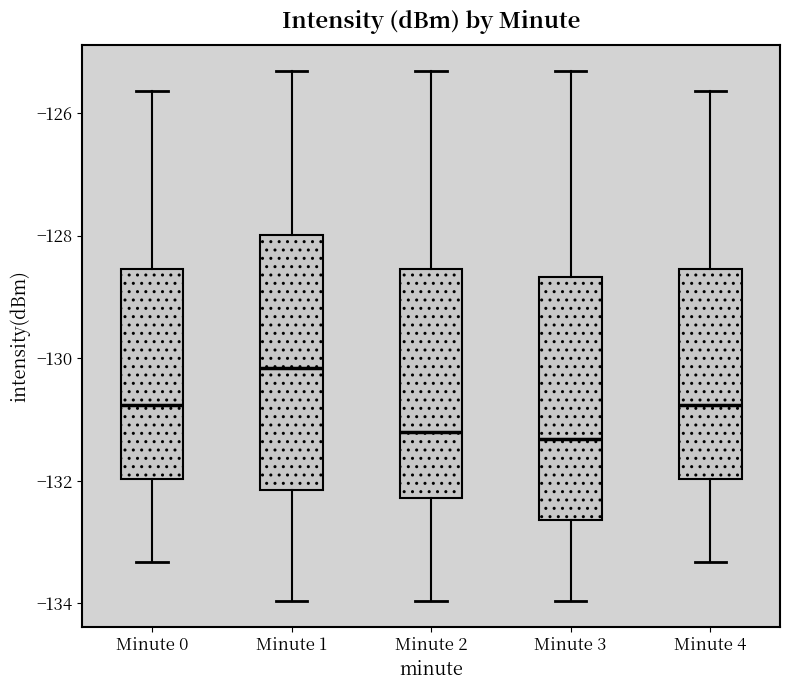

Reading left to right, read every box against the y-axis: the position of its median line, the range the box covers, and the ends of its whiskers. The values are not printed on the chart, so give them approximately, as read against the axis.

Minute 0: median -130.8, box -132.0 to -128.6, whiskers -133.4 to -125.6
Minute 1: median -130.2, box -132.2 to -128.0, whiskers -134.0 to -125.4
Minute 2: median -131.2, box -132.2 to -128.6, whiskers -134.0 to -125.4
Minute 3: median -131.4, box -132.6 to -128.6, whiskers -134.0 to -125.4
Minute 4: median -130.8, box -132.0 to -128.6, whiskers -133.4 to -125.6